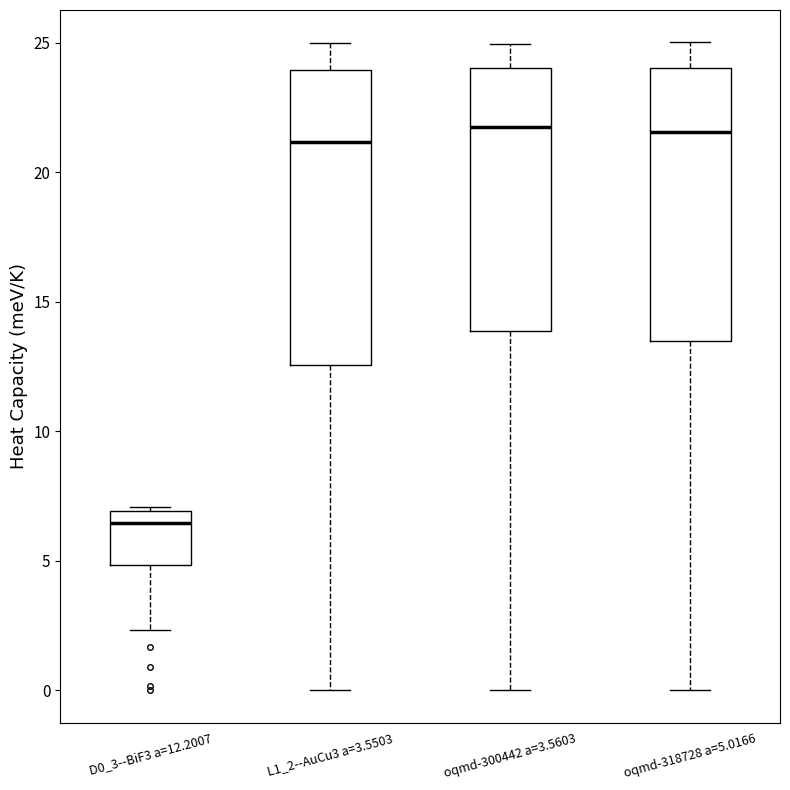

Reading left to right, read every box against the y-axis: the position of its median line, the range the box covers, and the ends of its whiskers. The values are not printed on the chart, so give them approximately, as read against the axis.

D0_3--BiF3 a=12.2007: median 6.5, box 5.0 to 7.0, whiskers 2.5 to 7.0 (just above the box's upper edge)
L1_2--AuCu3 a=3.5503: median 21.0, box 12.5 to 24.0, whiskers 0.0 to 25.0
oqmd-300442 a=3.5603: median 21.5, box 14.0 to 24.0, whiskers 0.0 to 25.0
oqmd-318728 a=5.0166: median 21.5, box 13.5 to 24.0, whiskers 0.0 to 25.0